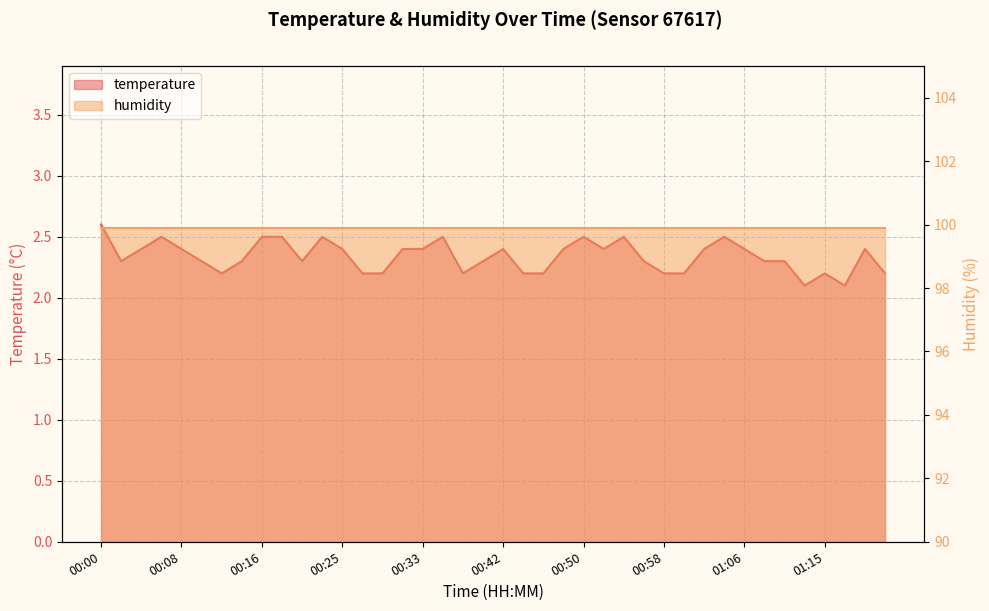

True or false: there are more than 2 points higher than both neighbors.

True